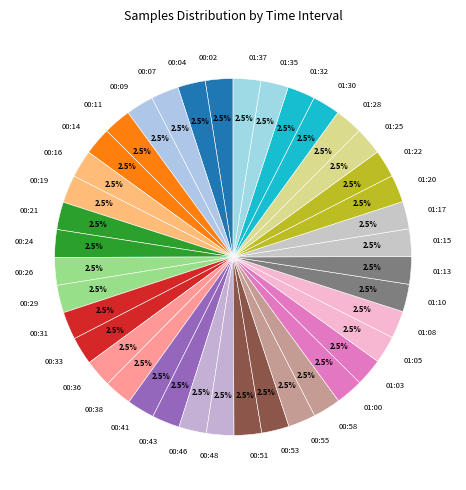

Combined, do 00:33 and 00:04 account for over 50%?

No